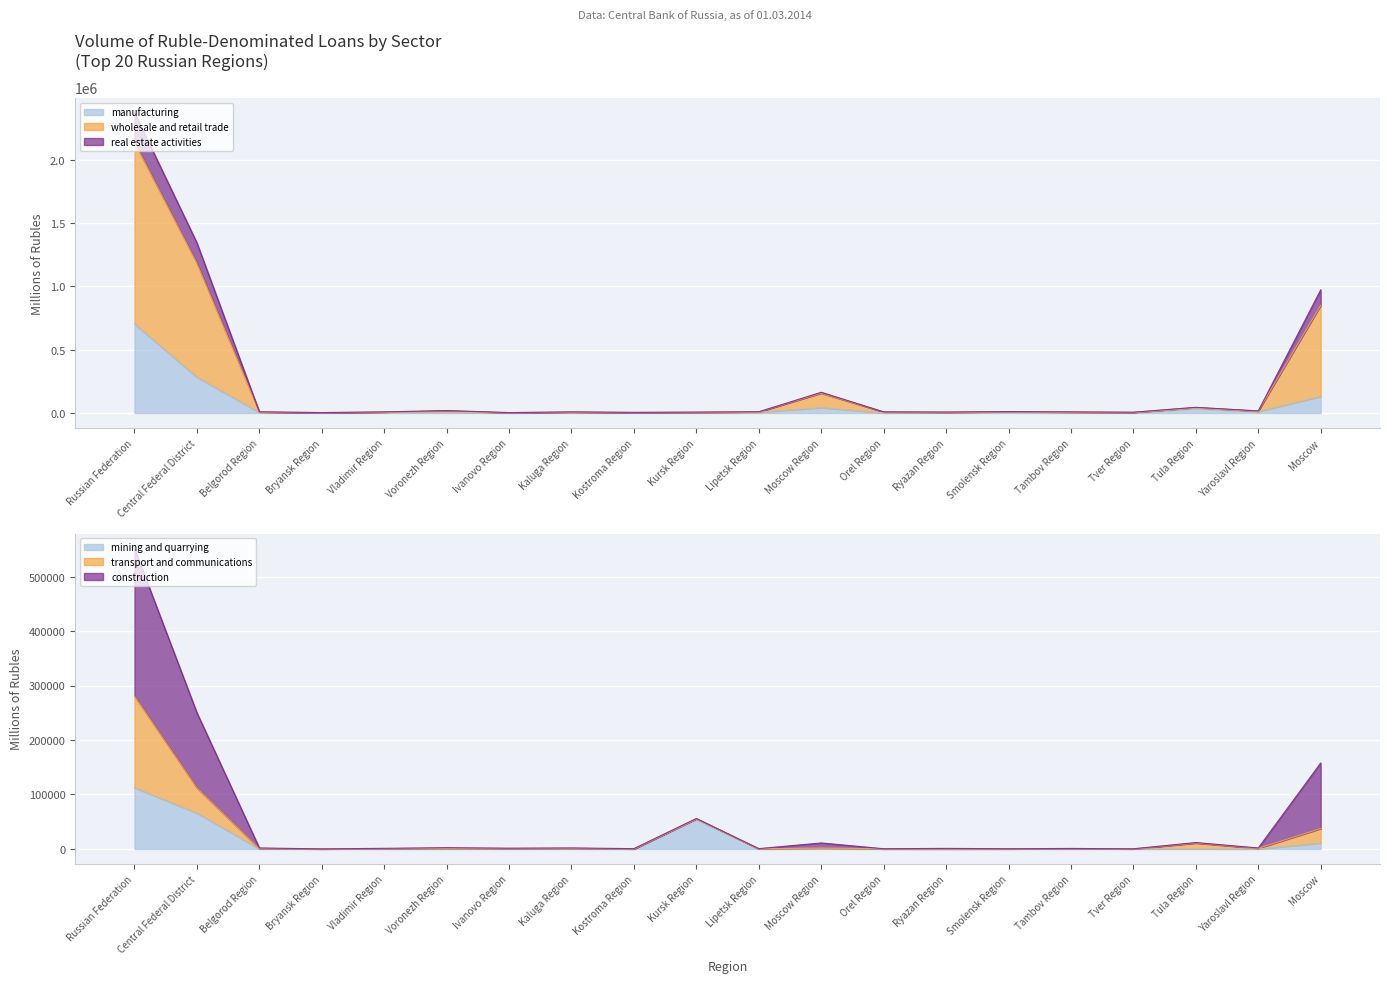

At which label does construction reach its minimum?

Bryansk Region